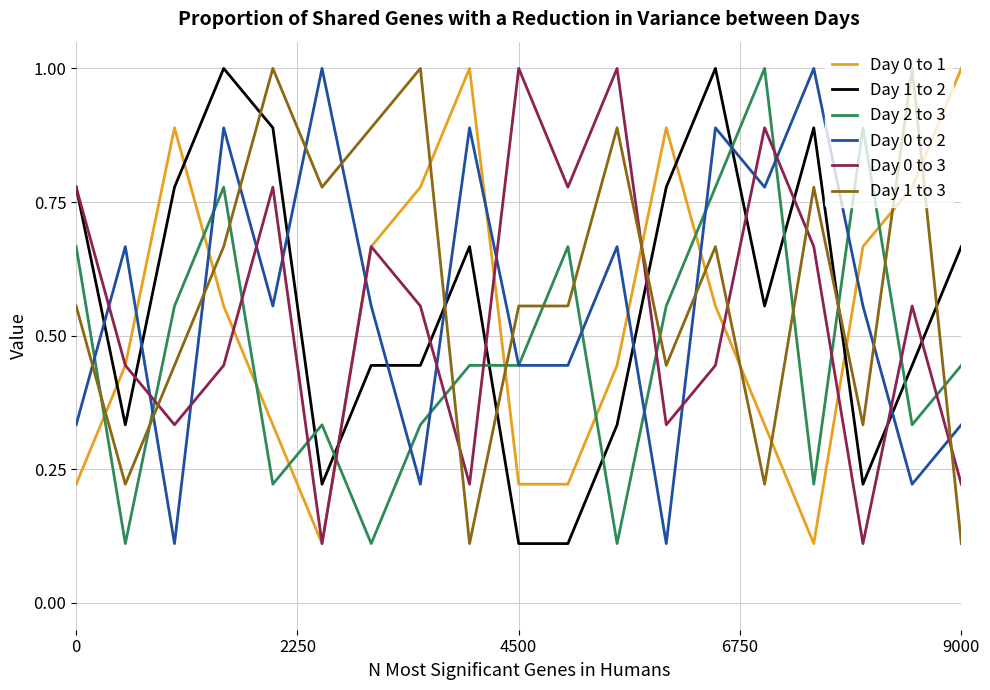

How many times do Day 2 to 3 and Day 1 to 2 cross each other?

8